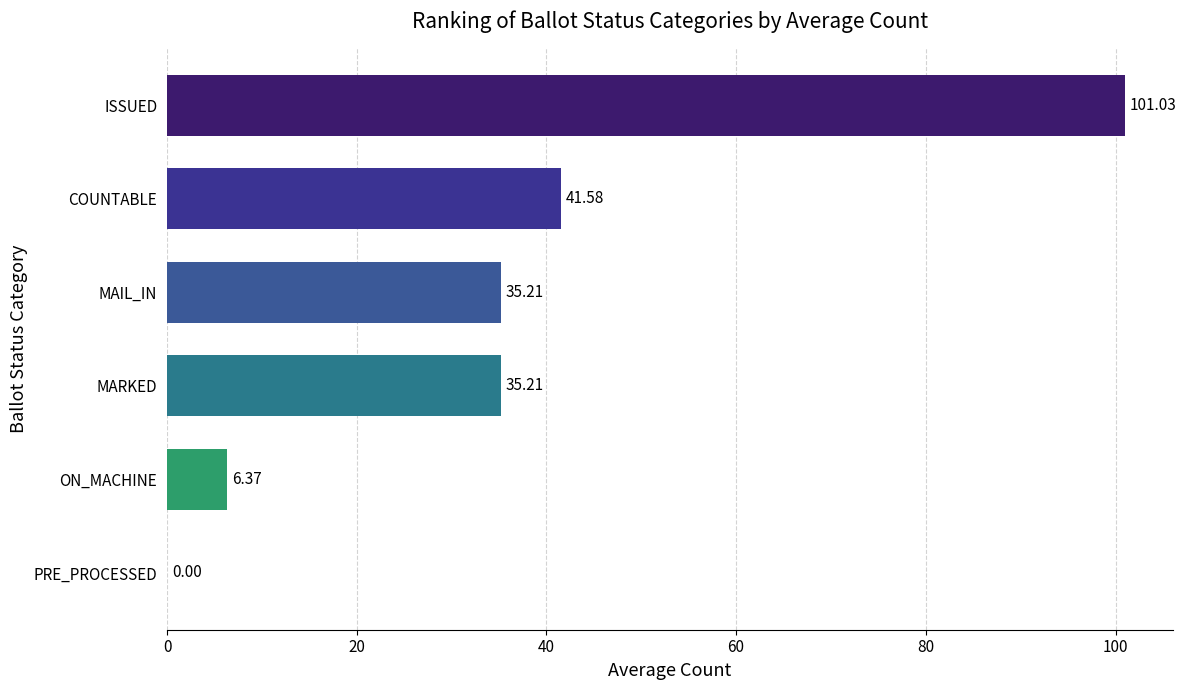

What is the sum of the values at ISSUED and COUNTABLE?

142.6